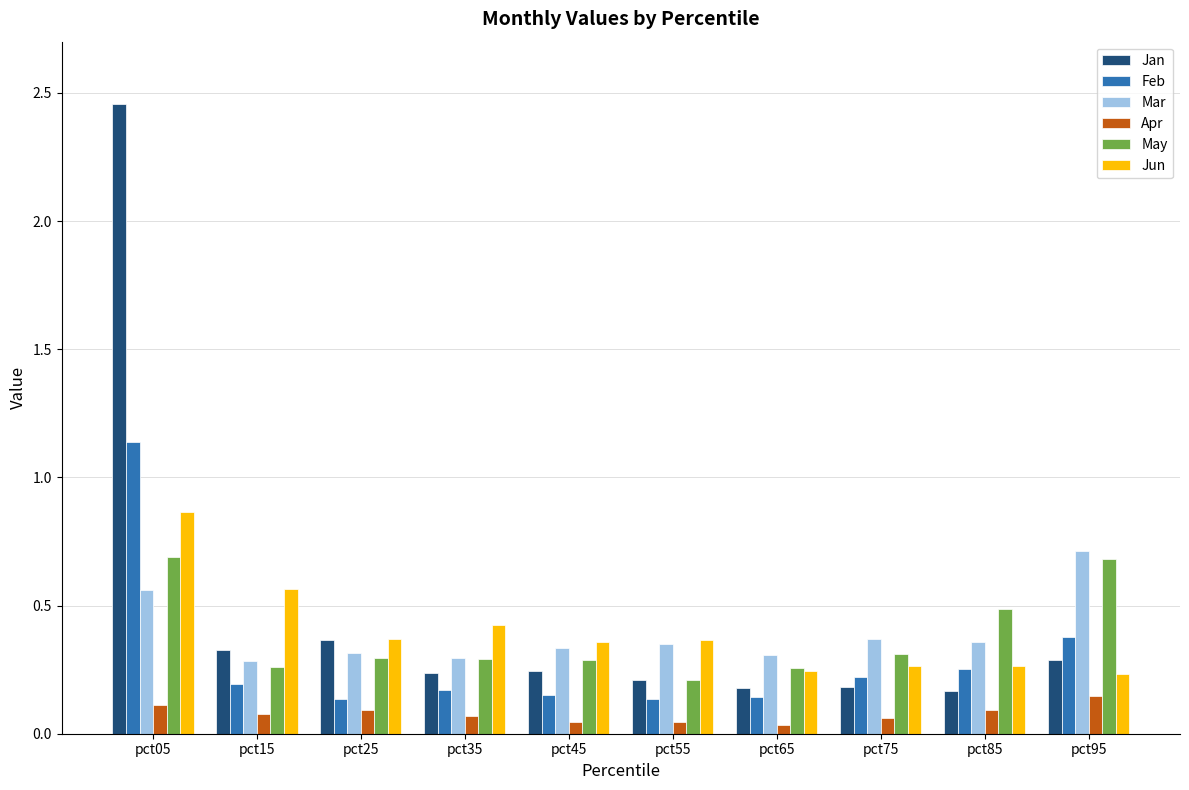

What are all the series names shown in the legend?

Jan, Feb, Mar, Apr, May, Jun